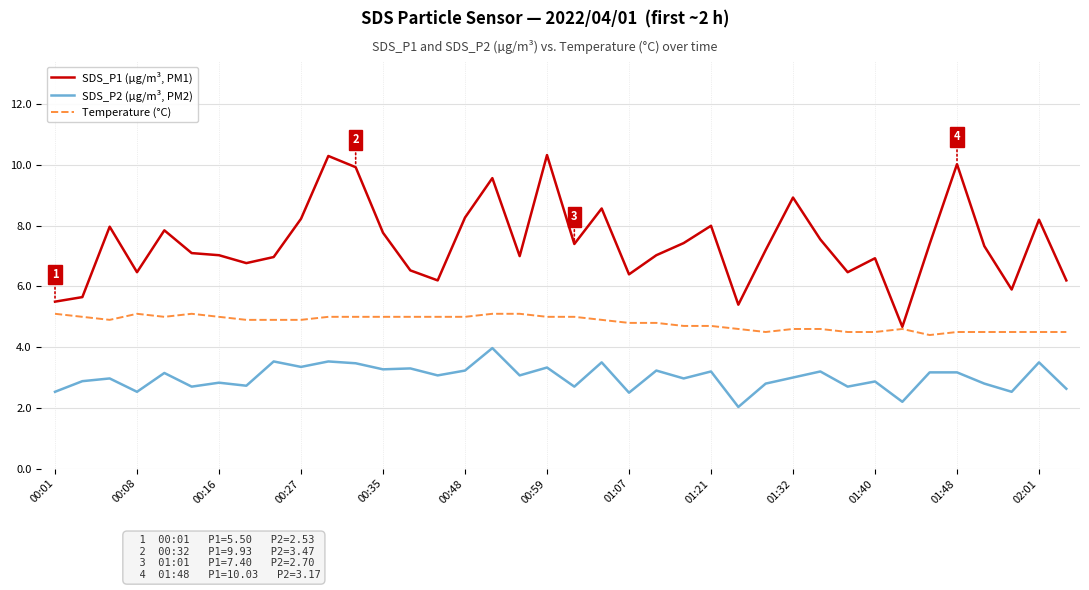

Count the number of categories in the chart.

38